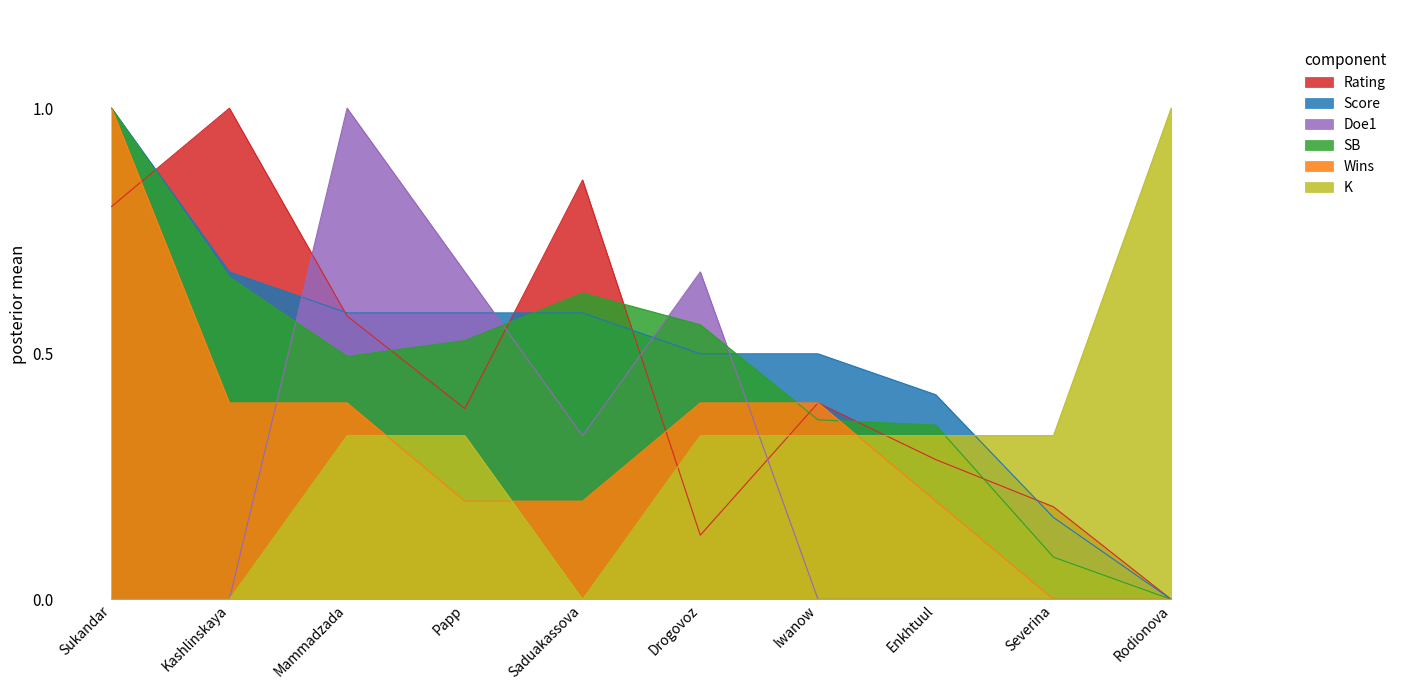

How many values in Doe1 are above zero?

4